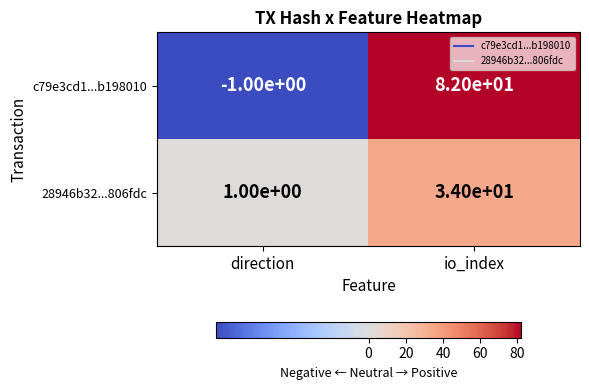

Reading left to right, transcribe all the data shown in this chart.

c79e3cd1...b198010: direction=-1	io_index=82
28946b32...806fdc: direction=1	io_index=34